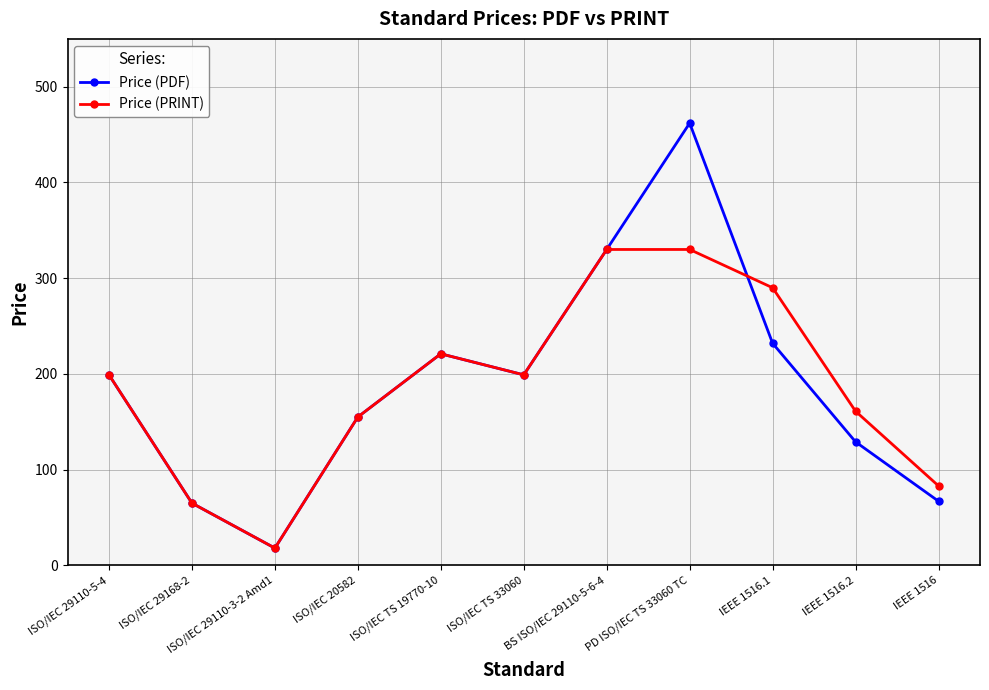

Rank the series by their maximum value, from lowest to highest.

Price (PRINT), Price (PDF)